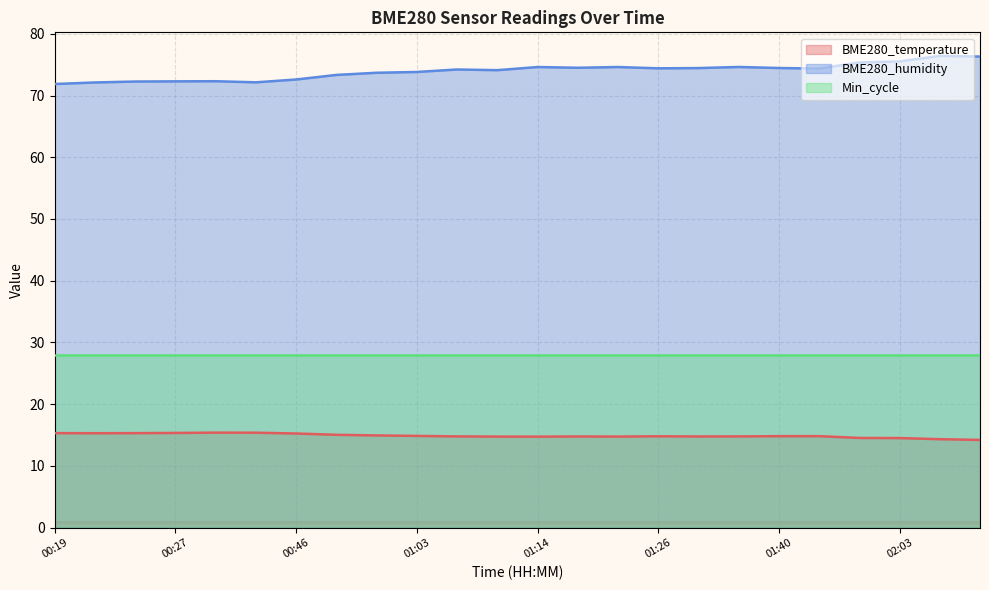

Which category has the highest value across all series?

02:08